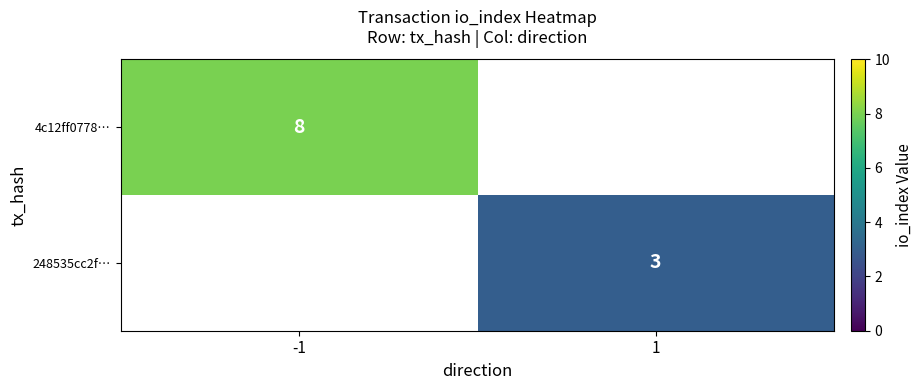

Is it true that 248535cc2f… equals 3.0 at 1?

True